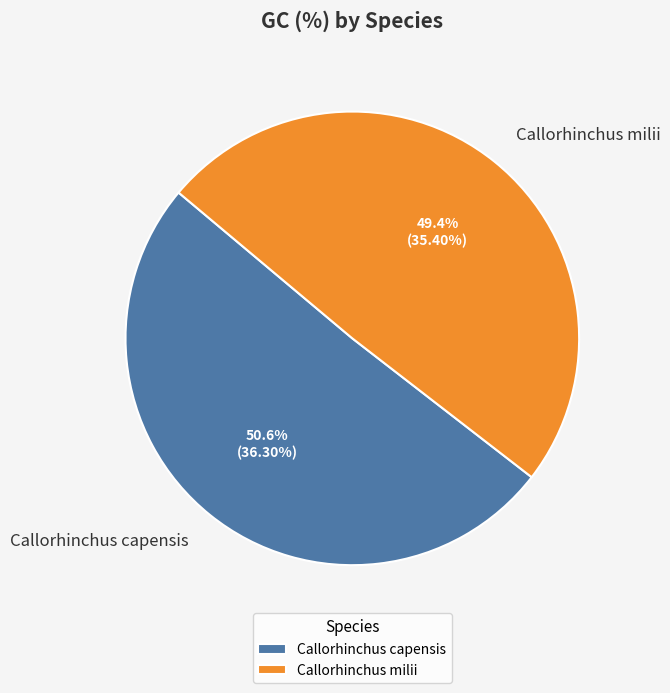

Which has a higher value, Callorhinchus milii or Callorhinchus capensis?

Callorhinchus capensis